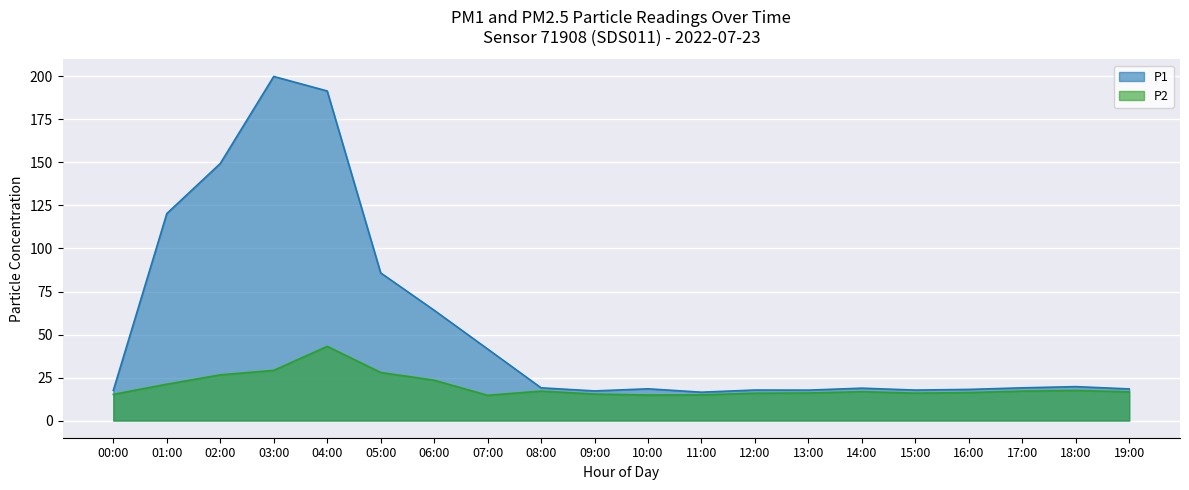

How many interior local peaks does the P1 series have?

5